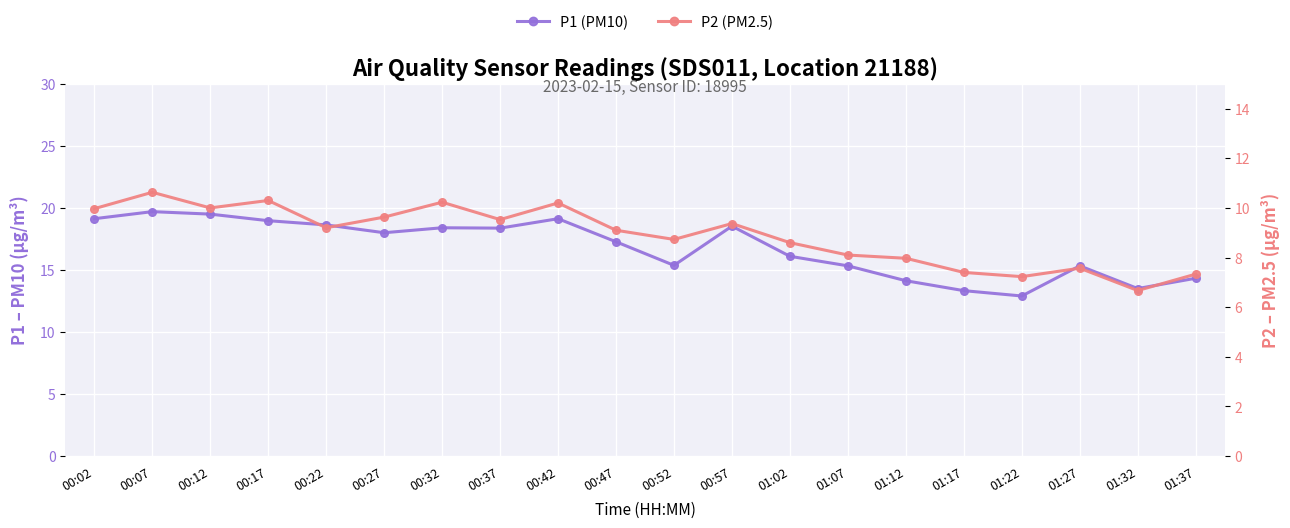

What is the sum of all P2 (PM2.5) values?

177.8